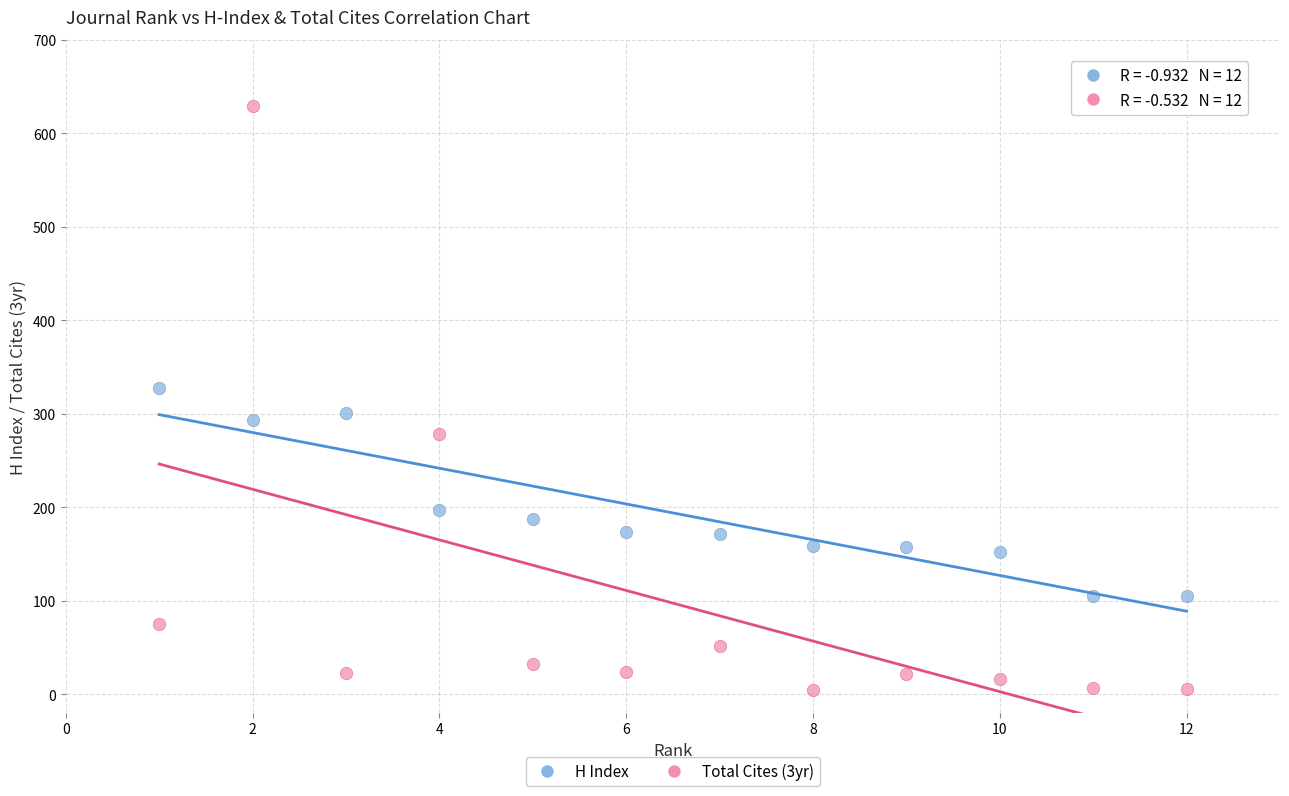

Across all data points, what is the range of Y values (max minus min)?

624